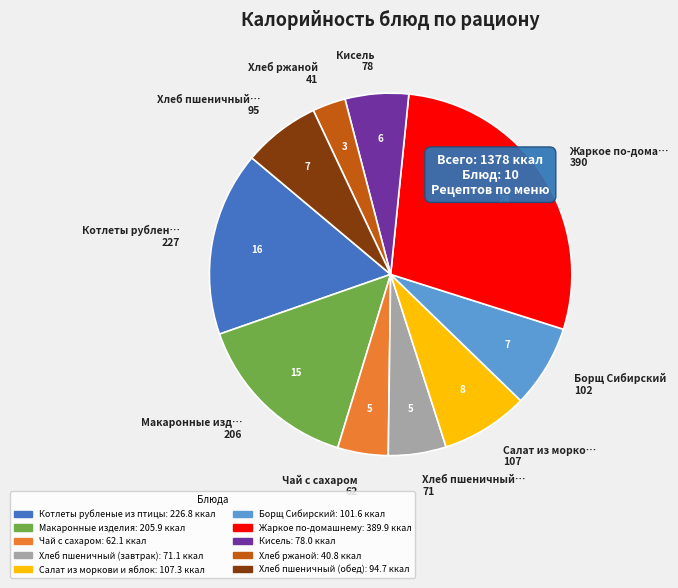

True or false: Хлеб пшеничный (завтрак) accounts for 5% of the total.

True